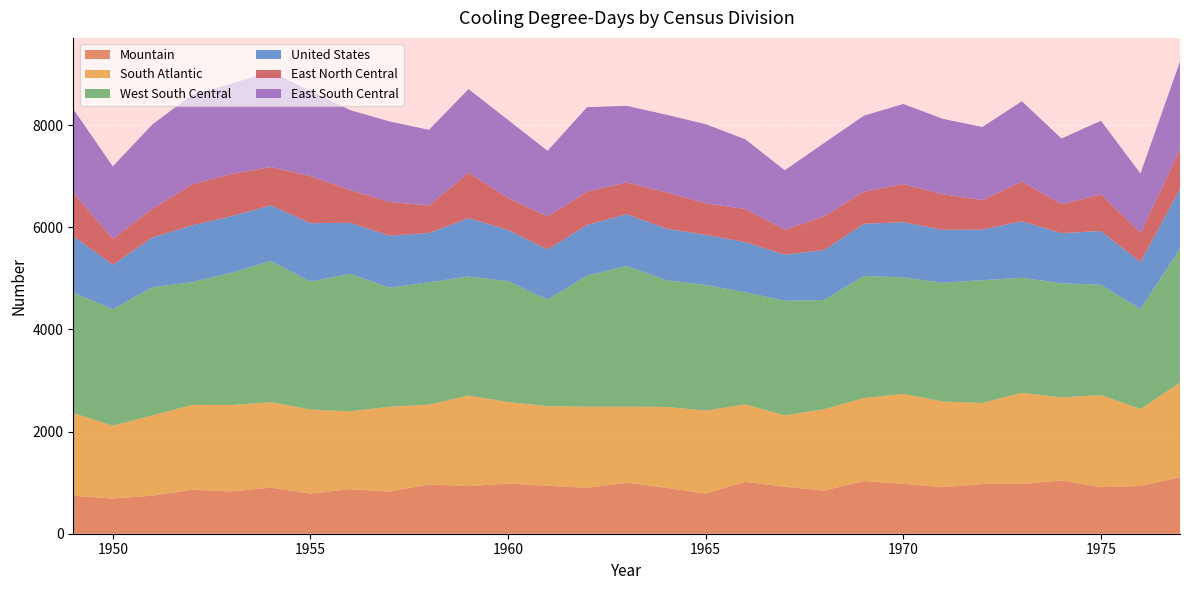

Reading right to left, what are all the values shown in this chart?

Mountain: 1110	934	913	1045	973	975	912	981	1031	847	921	1017	788	900	999	898	940	983	932	968	825	873	787	903	829	862	746	689	745
South Atlantic: 1852	1507	1802	1624	1787	1587	1676	1758	1627	1593	1396	1516	1624	1584	1489	1589	1557	1597	1775	1560	1662	1525	1645	1674	1692	1661	1571	1427	1619
West South Central: 2622	1957	2162	2236	2253	2404	2327	2281	2391	2138	2246	2195	2461	2482	2757	2566	2089	2367	2332	2396	2333	2693	2505	2766	2591	2405	2511	2280	2360
United States: 1172	923	1052	983	1108	991	1038	1082	1022	979	904	984	981	1011	1015	996	982	1002	1144	965	1019	1000	1145	1088	1108	1111	975	873	1103
East North Central: 769	570	720	564	776	577	695	746	628	660	487	648	617	711	620	651	646	626	886	540	659	642	921	751	826	802	560	506	855
East South Central: 1724	1163	1439	1288	1573	1432	1478	1569	1488	1437	1164	1366	1550	1520	1500	1655	1285	1529	1639	1482	1577	1565	1672	1870	1768	1753	1651	1419	1635